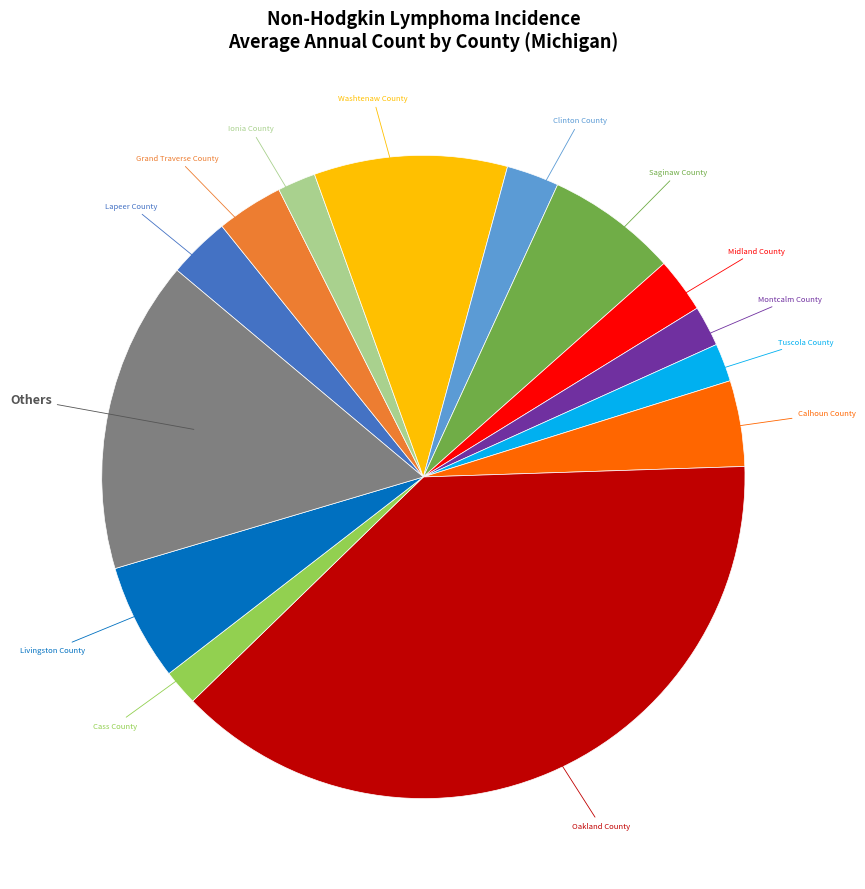

Does any single category account for the majority?

No